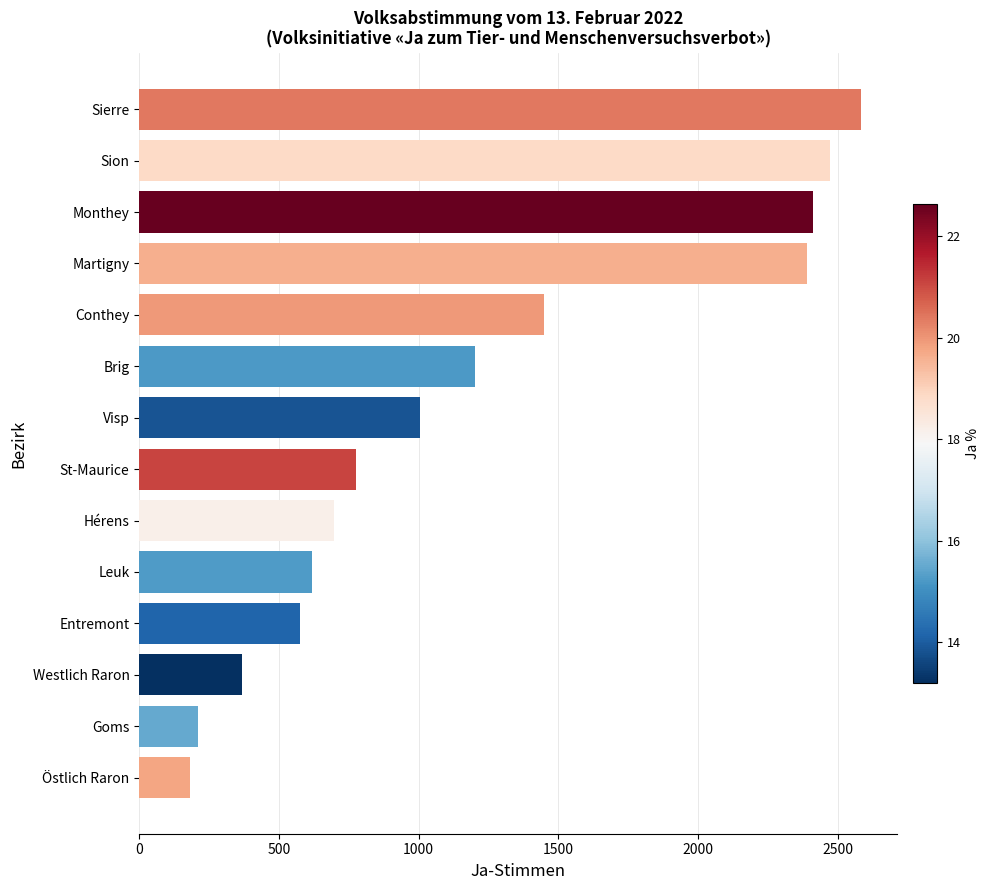

What is the minimum value shown in the chart?

180